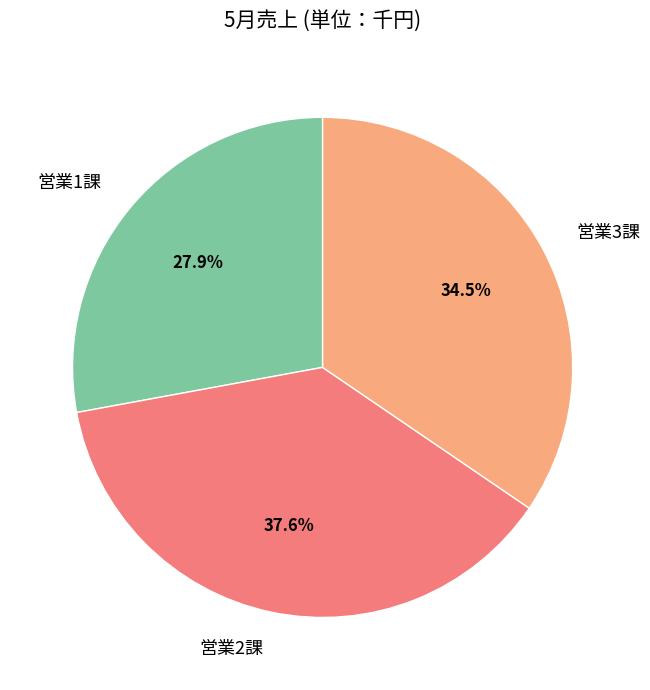

How many slices are in this pie chart?

3